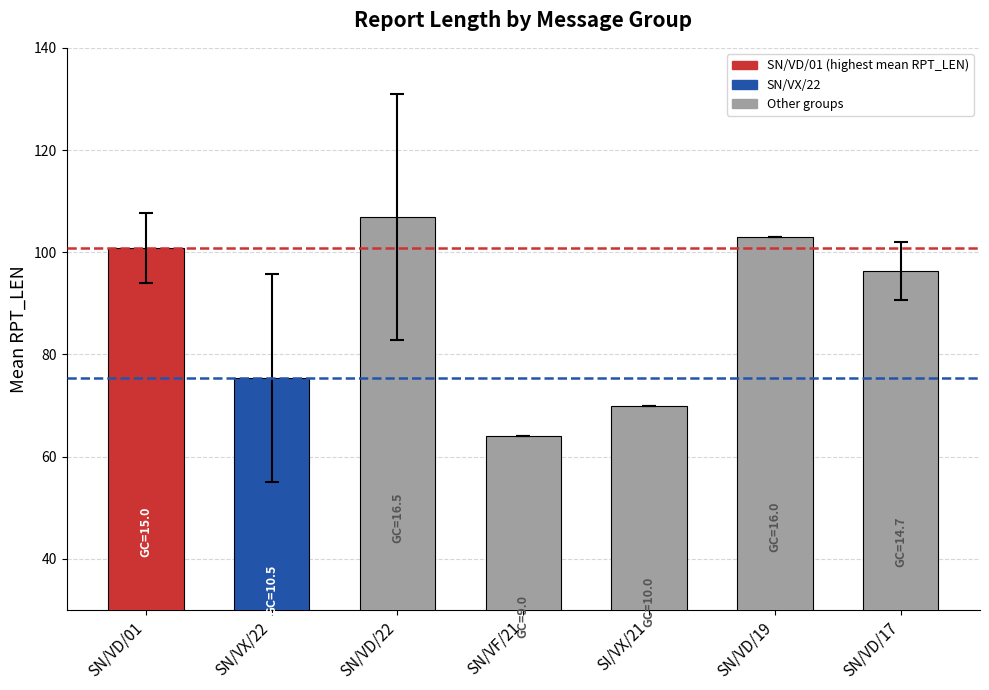

Are the bars grouped side by side (vs. stacked)?

No